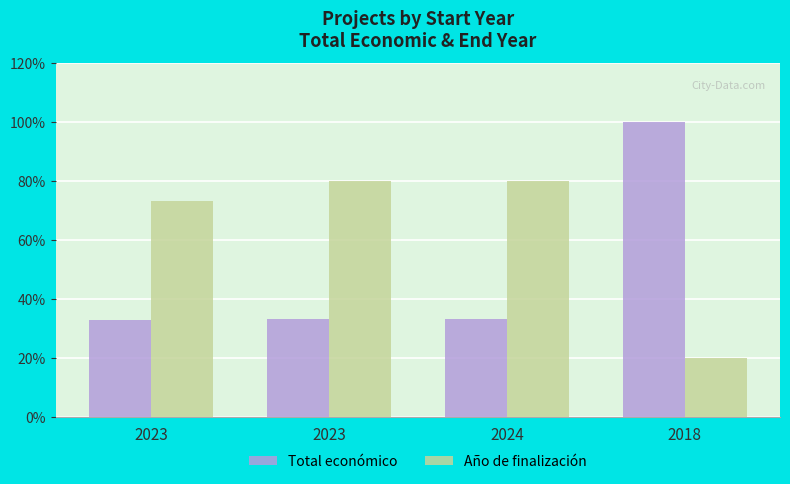

Reading right to left, transcribe all the data shown in this chart.

Total económico: 100.0	33.4	33.4	33.0
Año de finalización: 20.0	80.0	80.0	73.3